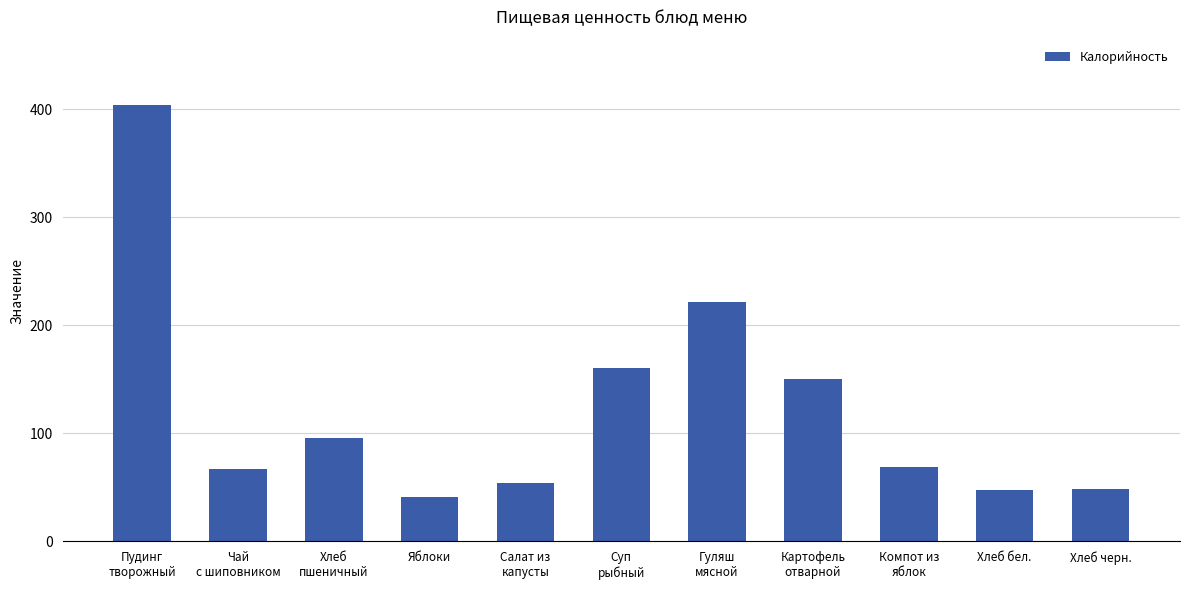

What is the sum of all values?

1360.2